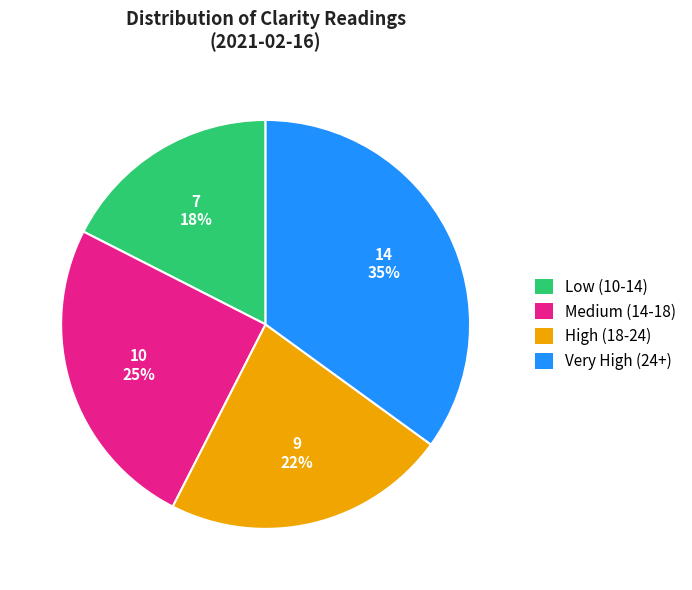

What percentage is the Medium (14-18) slice, to the nearest percent?

25%